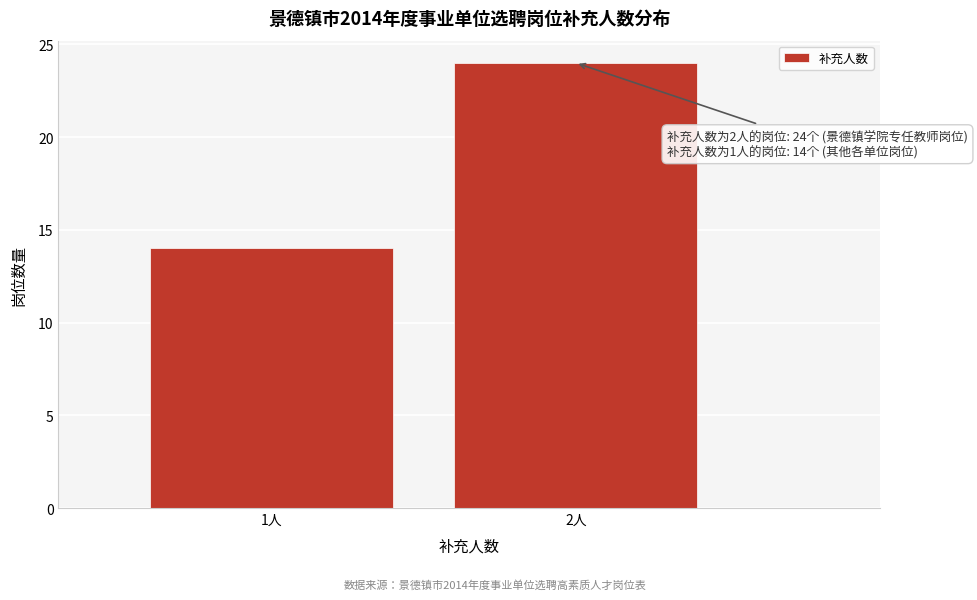

Reading left to right, transcribe all the data shown in this chart.

14	24